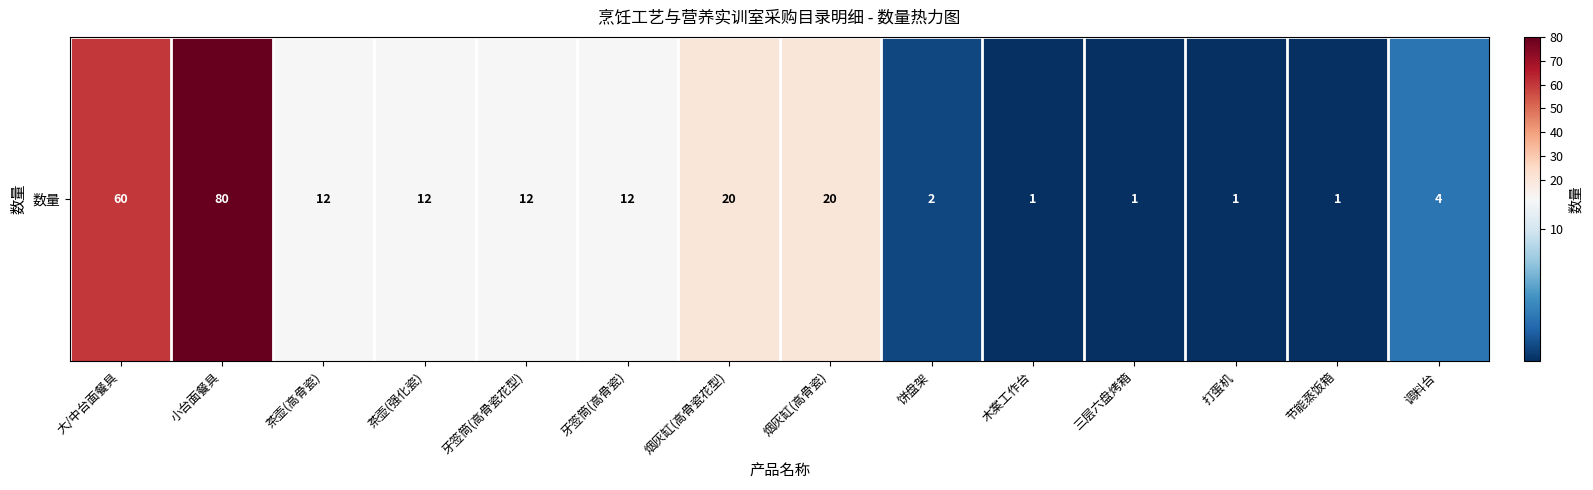

What is the difference between the second highest and minimum values?

59